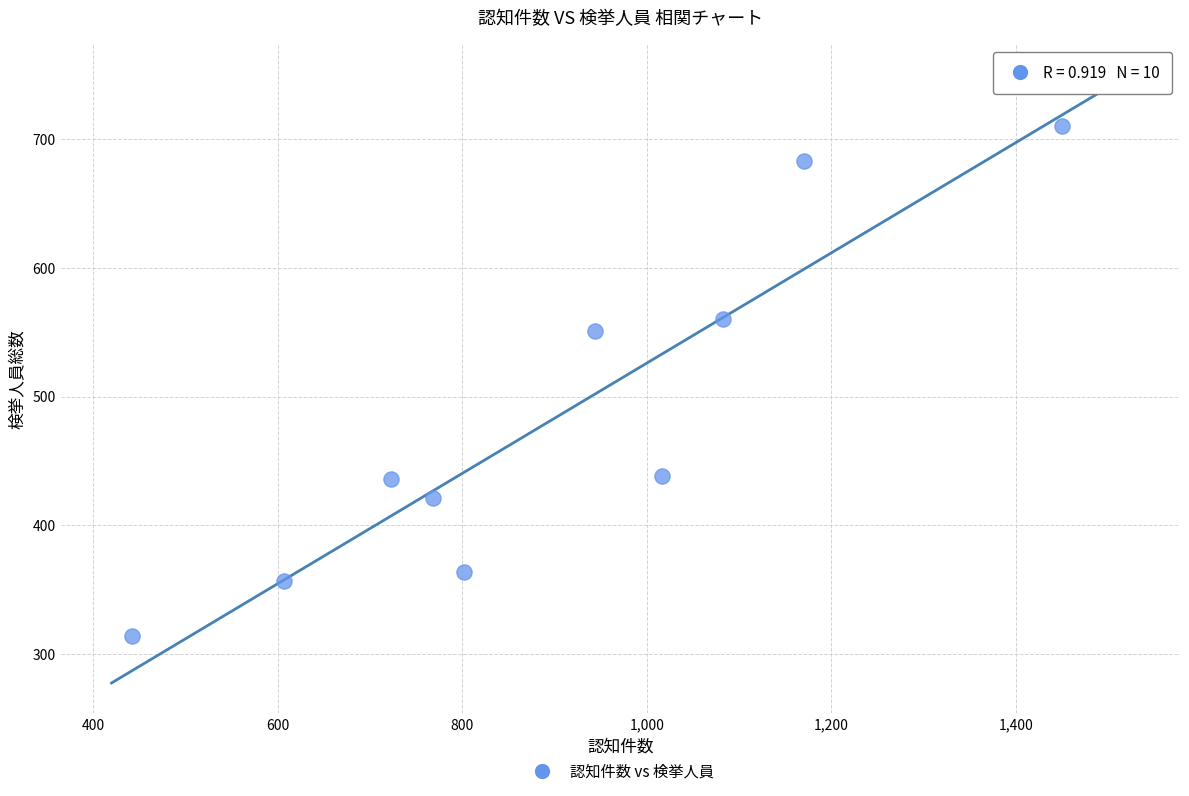

What is the range of Y values (max minus min)?

396